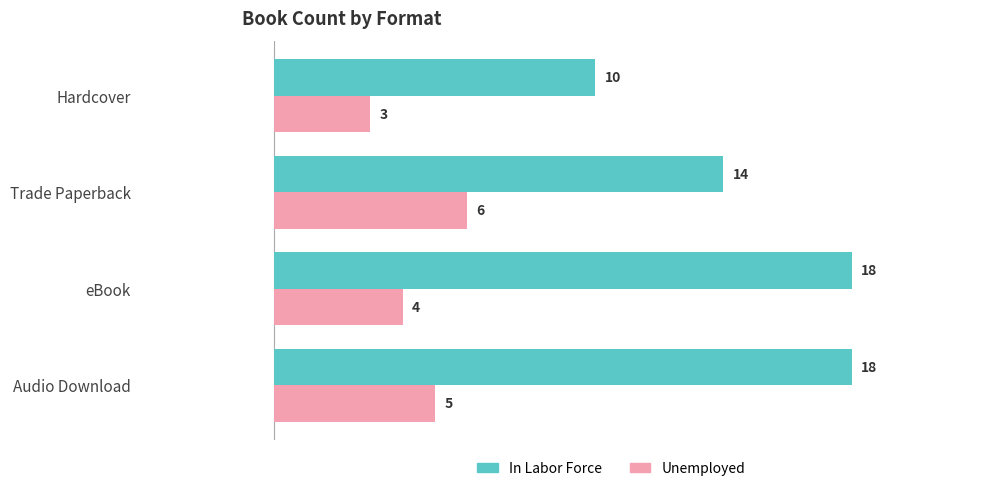

How many values in the Unemployed series are below 5?

2